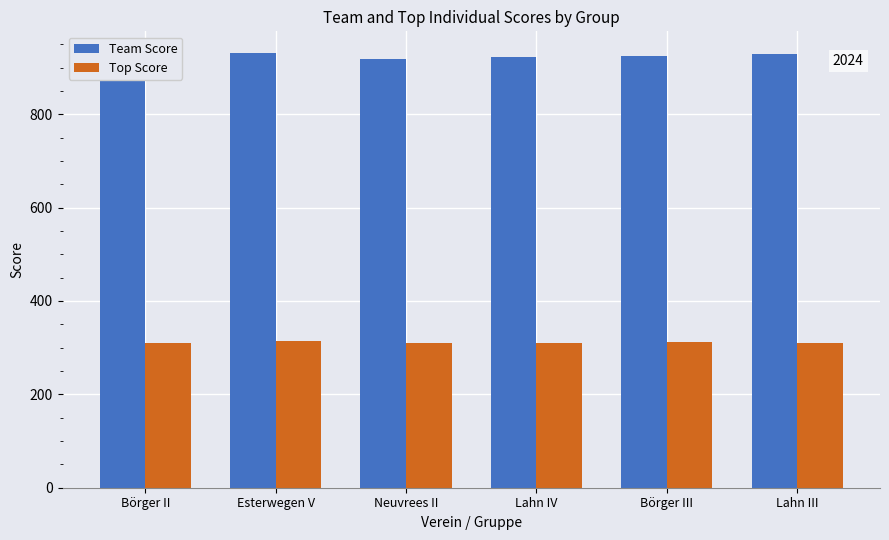

What is the lowest value of the Top Score series?

309.9